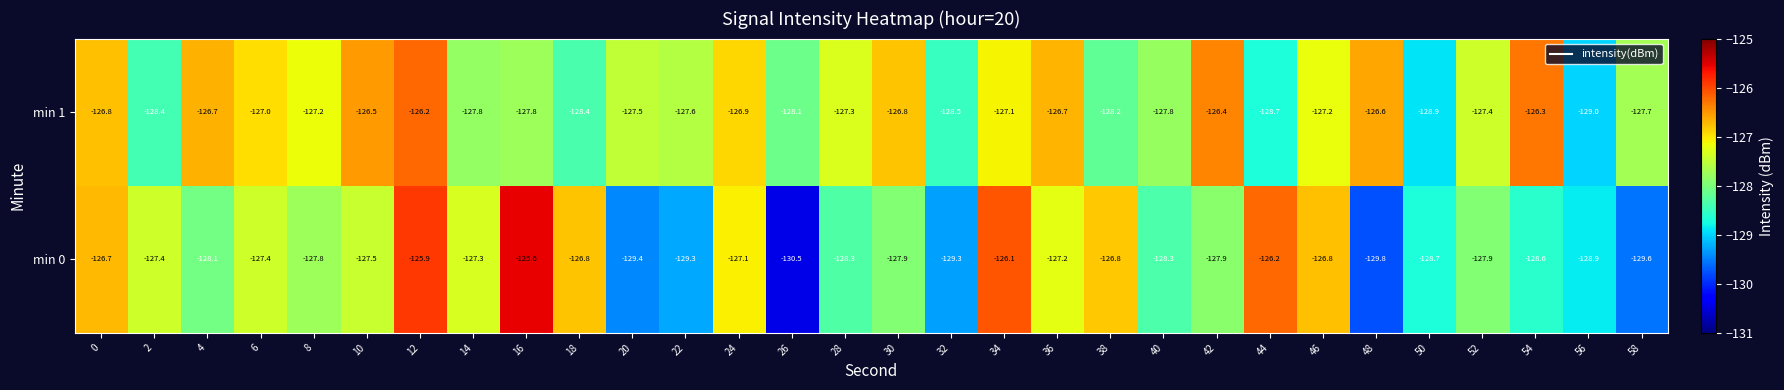

Is it true that min 1 equals -56.5 at 4?

False